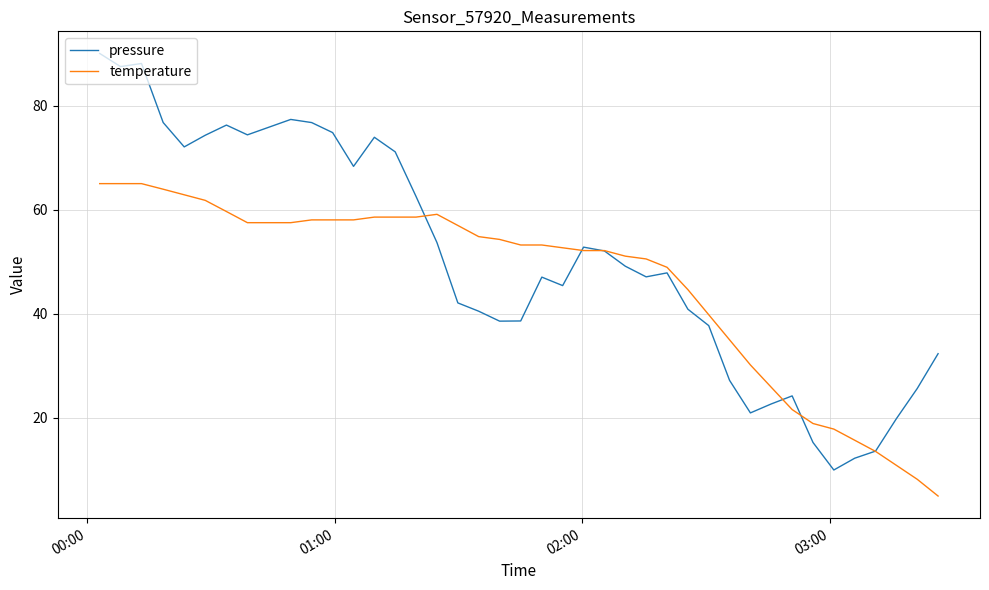

Which series has the largest total across all categories?

pressure